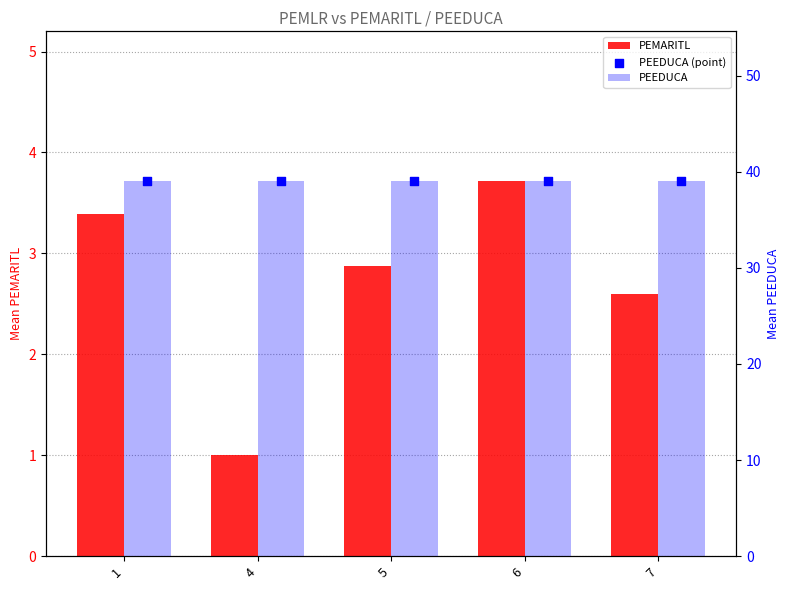

Which series has the largest Y range (max minus min)?

PEMARITL